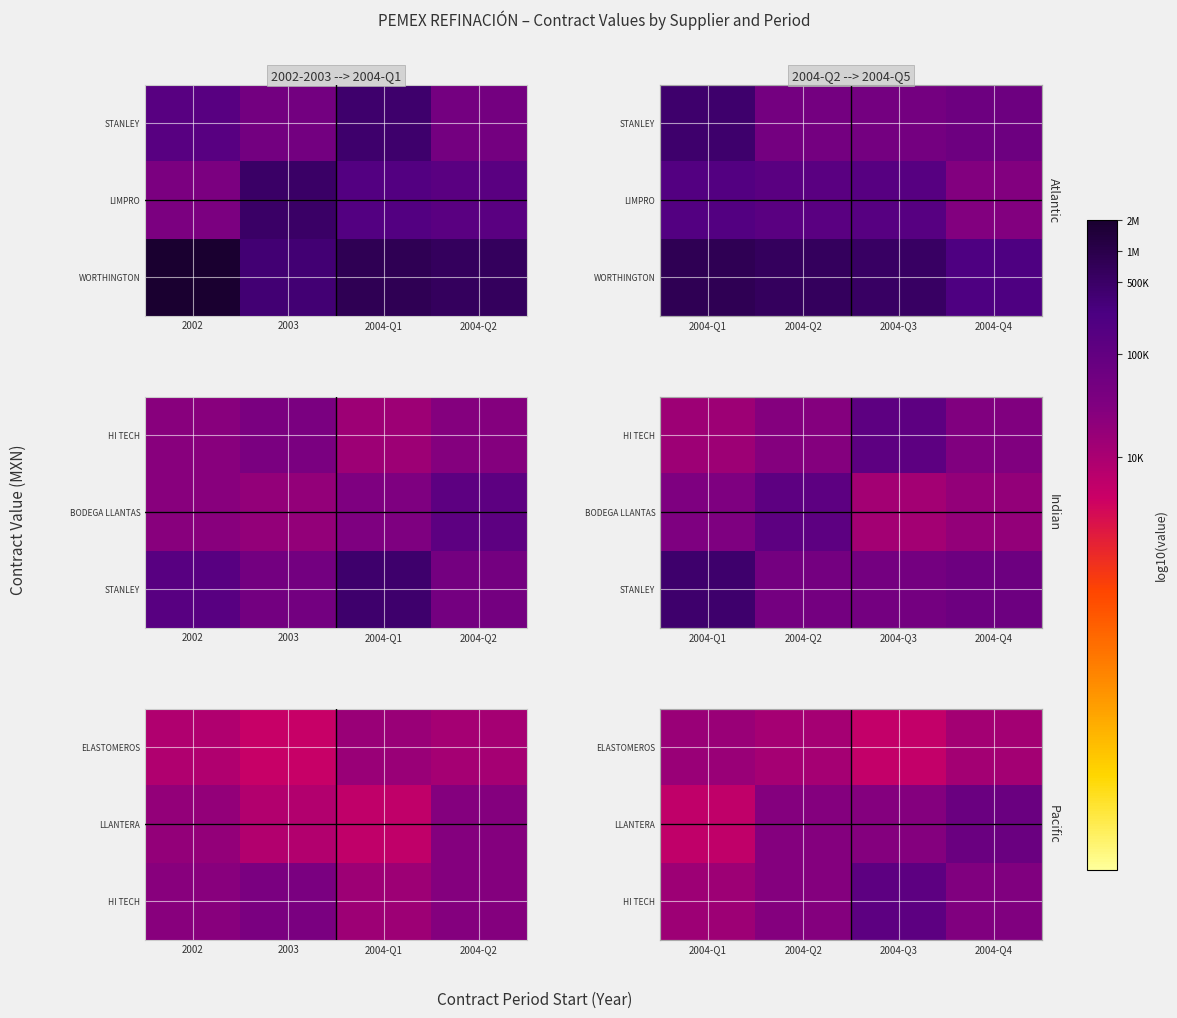

Is the value of HI TECH at 2004-Q4 greater than the value of LLANTERA at 2004-Q4?

No